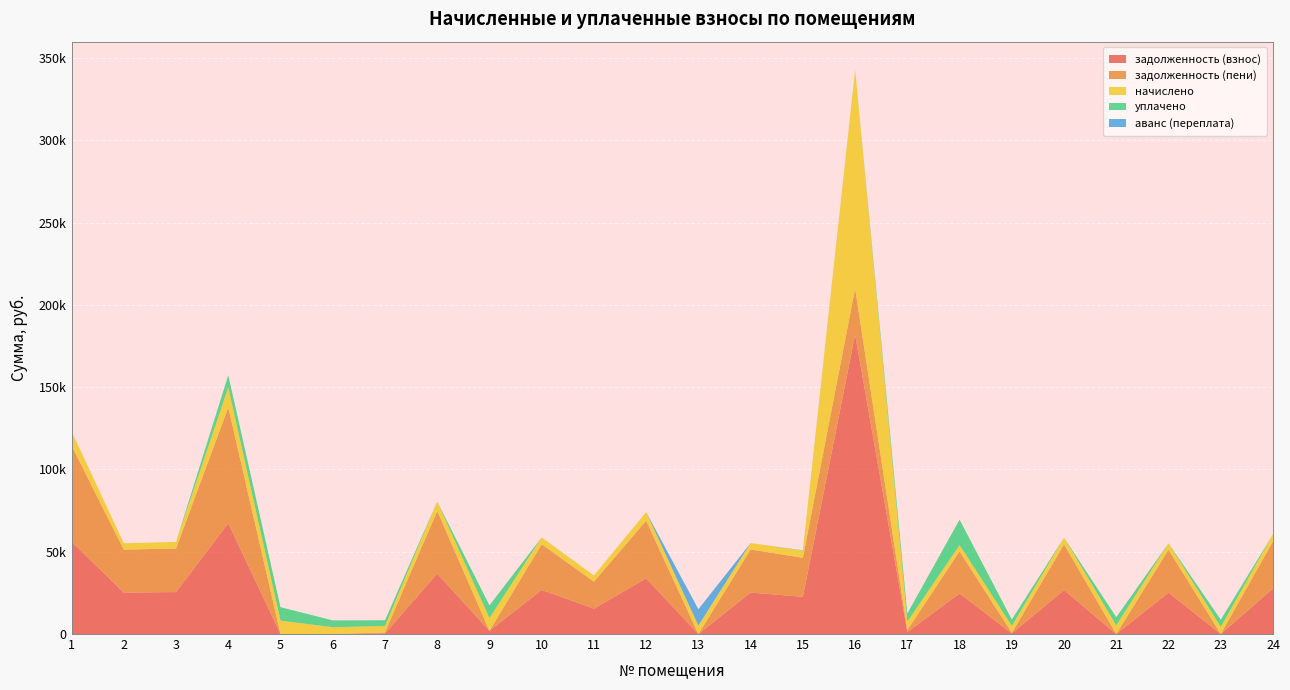

Reading left to right, list all the values displayed in this chart.

задолженность (взнос): 1=56189.8	2=25145.8	3=25518.2	4=67316.5	5=0.0	6=0.0	7=324.0	8=36694.1	9=1936.8	10=26760.0	11=15443.2	12=33775.9	13=0.0	14=25207.7	15=22630.7	16=181980.0	17=1273.2	18=24649.0	19=354.4	20=26697.8	21=0.0	22=25145.8	23=0.0	24=27629.3
задолженность (пени): 1=58361.8	2=26117.8	3=26504.6	4=70381.3	5=0.0	6=0.0	7=648.0	8=38112.5	9=0.0	10=27794.4	11=16388.8	12=35081.5	13=0.0	14=26182.1	15=23705.9	16=28052.4	17=1172.7	18=25601.8	19=354.4	20=27729.8	21=0.0	22=26117.8	23=0.2	24=28697.3
начислено: 1=8688.0	2=3888.0	3=3945.6	4=12259.2	5=8160.0	6=4147.2	7=3888.0	8=5673.6	9=7747.2	10=4137.6	11=3782.4	12=5222.4	13=5155.2	14=3897.6	15=4300.8	16=-132824.4	17=5097.6	18=3811.2	19=4252.8	20=4128.0	21=5260.8	22=3888.0	23=4348.8	24=4272.0
уплачено: 1=0.0	2=0.0	3=0.0	4=7340.6	5=8160.0	6=4149.0	7=3503.2	8=0.0	9=7748.5	10=0.0	11=0.0	12=0.0	13=0.0	14=0.0	15=232.5	16=0.0	17=4959.9	18=-15450.1	19=3878.7	20=0.0	21=4973.6	22=0.0	23=4348.6	24=0.0
аванс (переплата): 1=0.0	2=0.0	3=0.0	4=0.0	5=0.0	6=0.5	7=0.0	8=0.0	9=0.0	10=0.0	11=0.0	12=0.0	13=9927.7	14=0.0	15=0.0	16=0.0	17=0.0	18=0.0	19=0.0	20=0.0	21=0.0	22=0.0	23=0.0	24=0.0